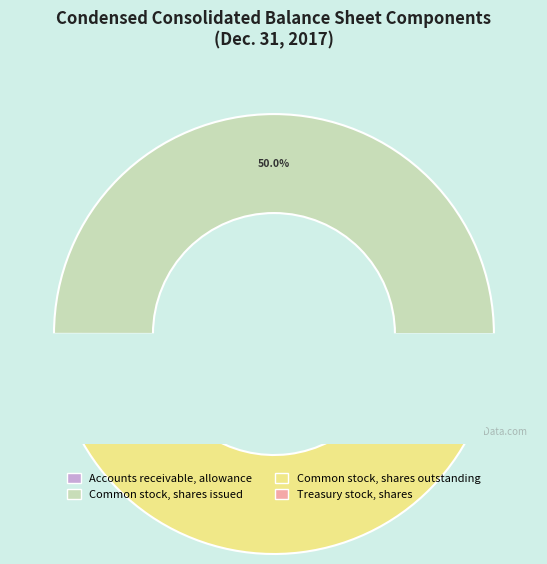

How many slices are in this pie chart?

4